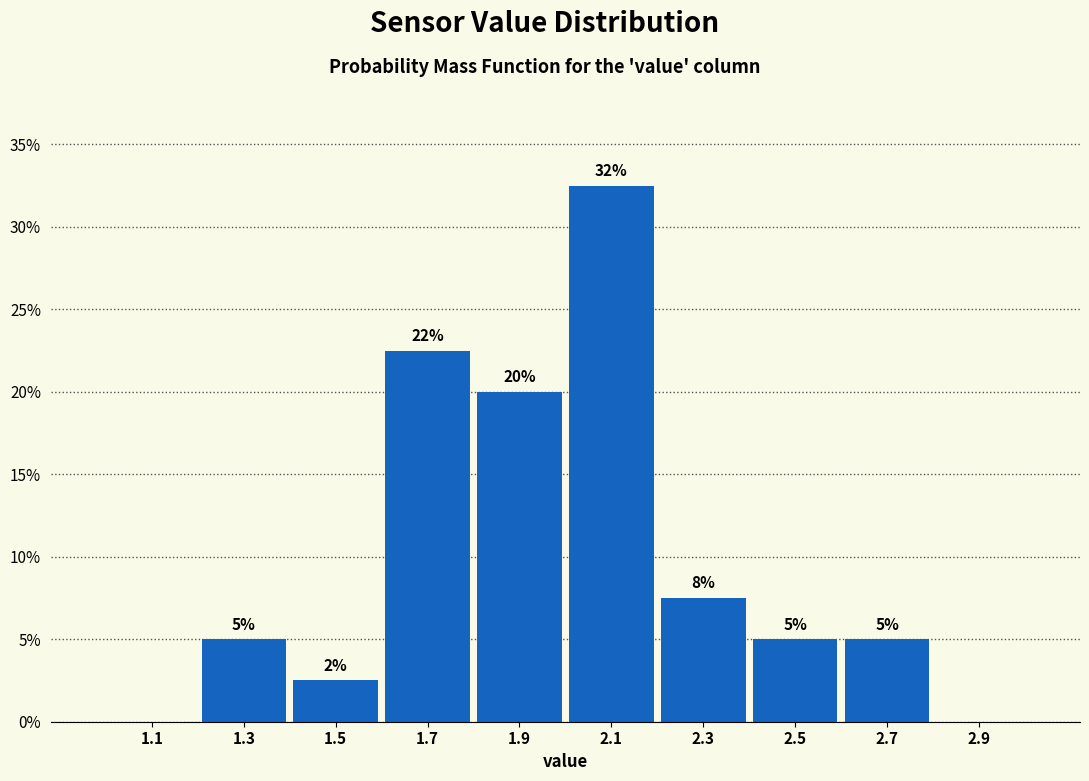

Which range on the x-axis has the tallest bar?

2.0 to 2.2